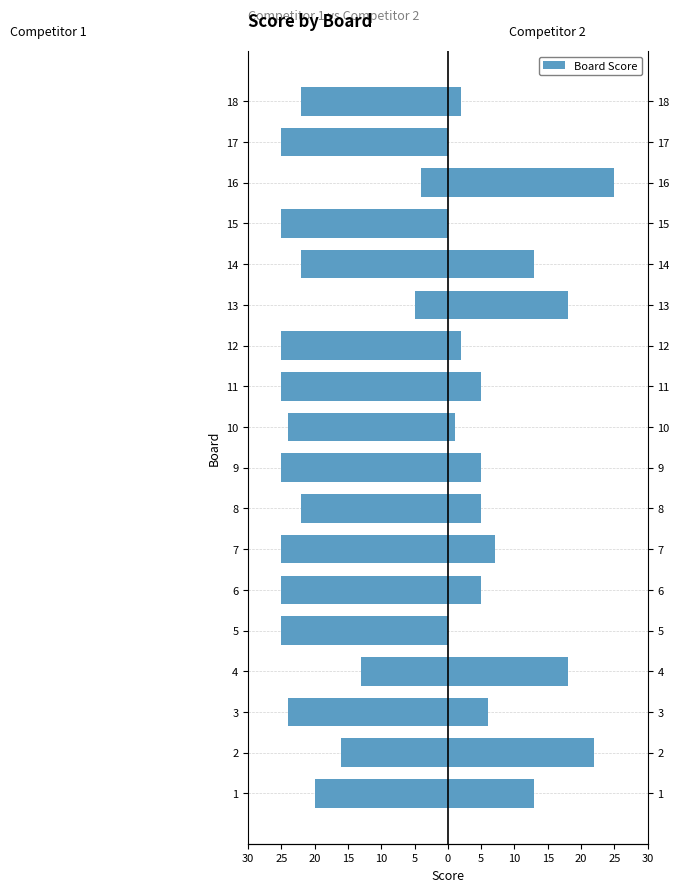

Is it true that Score 2 equals 14 at 2?

False